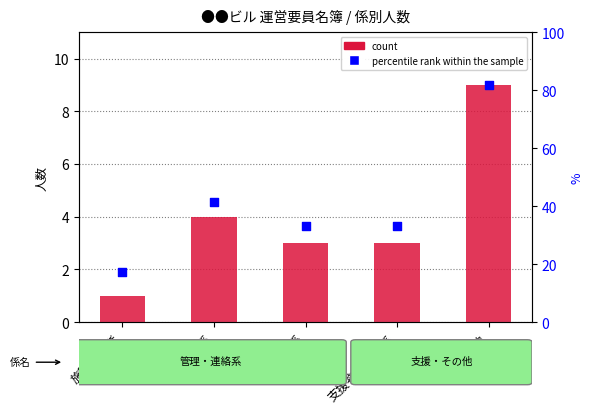

Which series contains the lowest Y value?

count